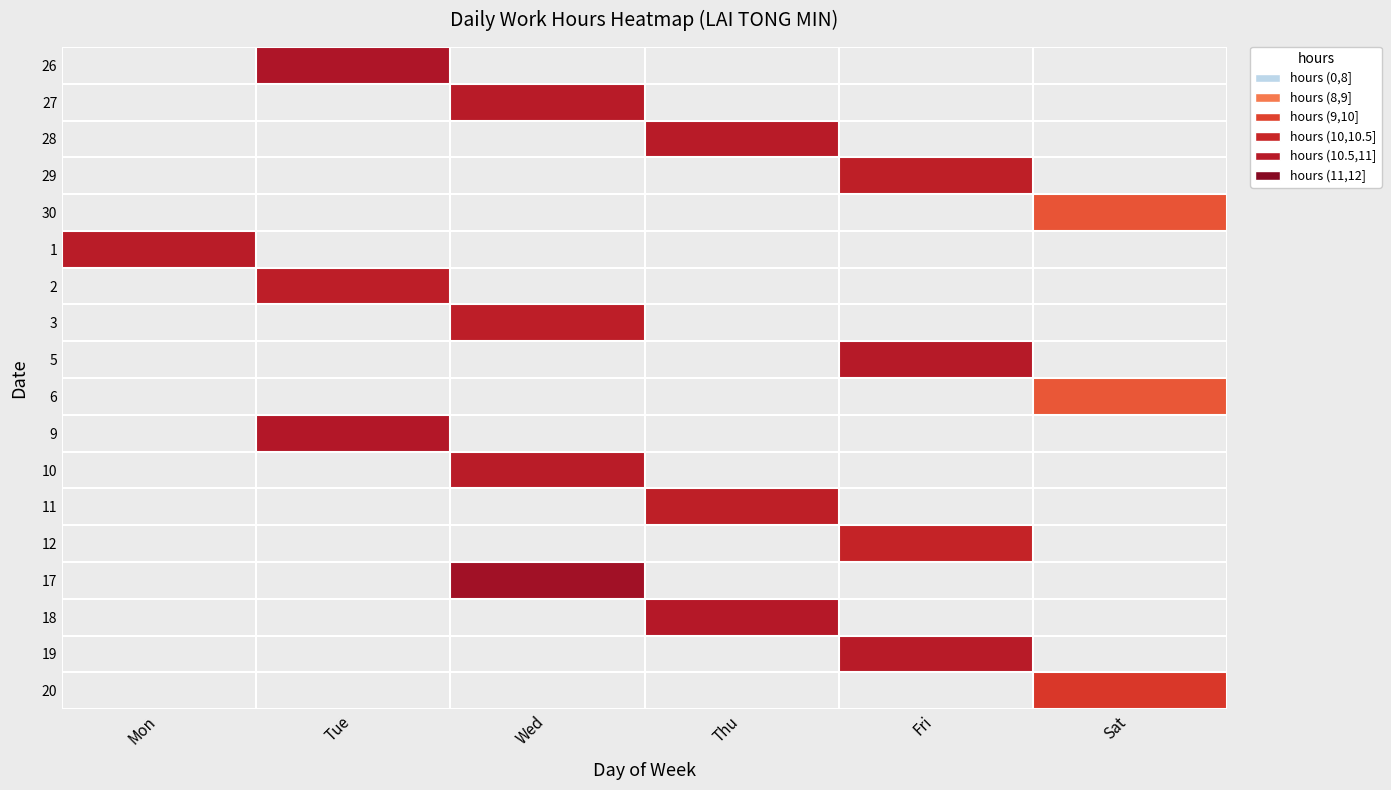

List the series in order of their overall mean, highest first.

26, 27, 28, 29, 30, 1, 2, 3, 5, 6, 9, 10, 11, 12, 17, 18, 19, 20